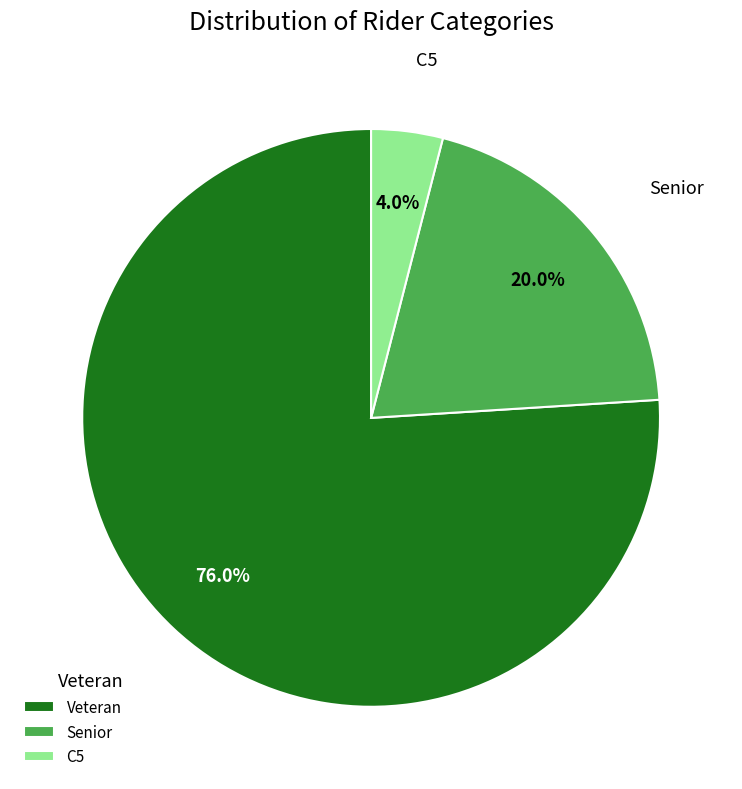

Which slice is the largest?

Veteran